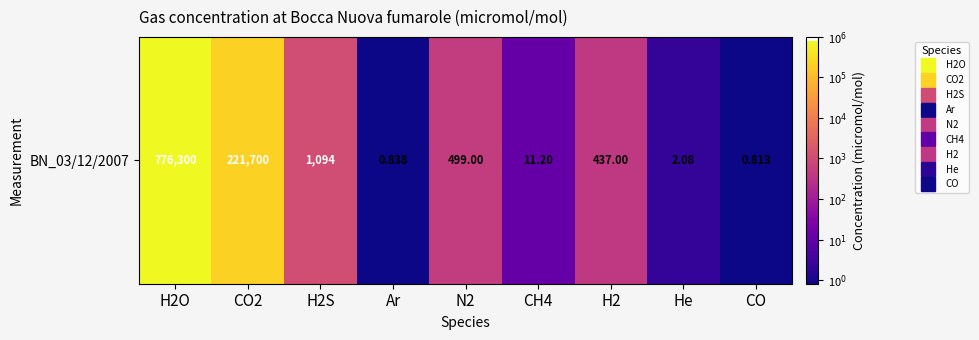

The value at CO is -0.1. True or false?

True